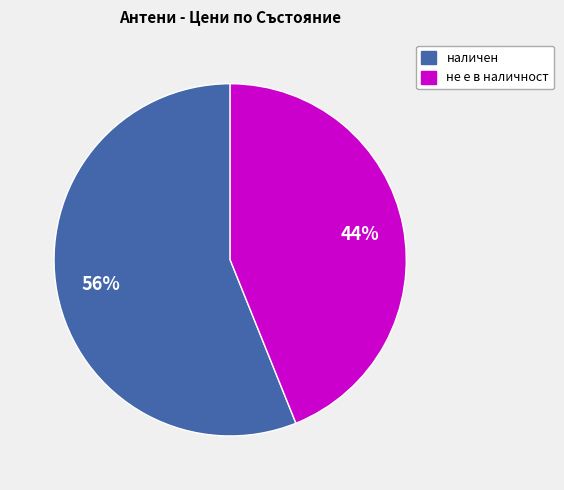

To the nearest percent, what is the average slice percentage?

50%